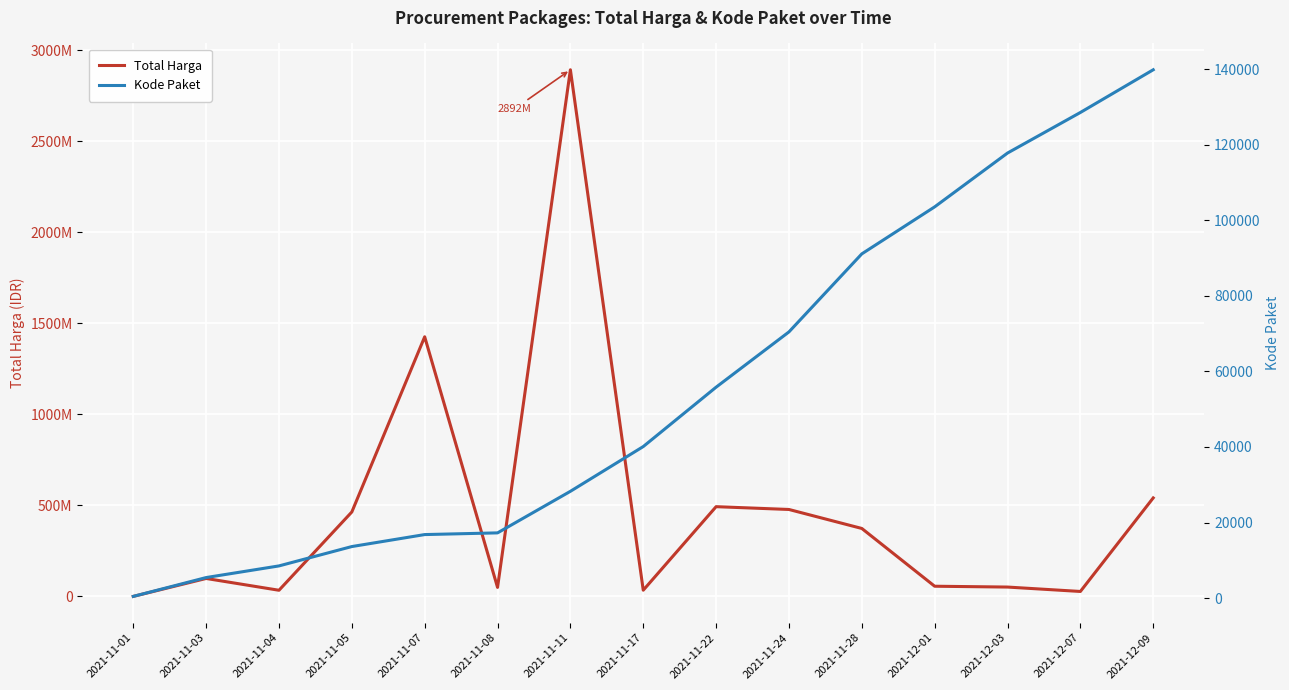

What is the label of the 10th point from the left?

2021-11-24